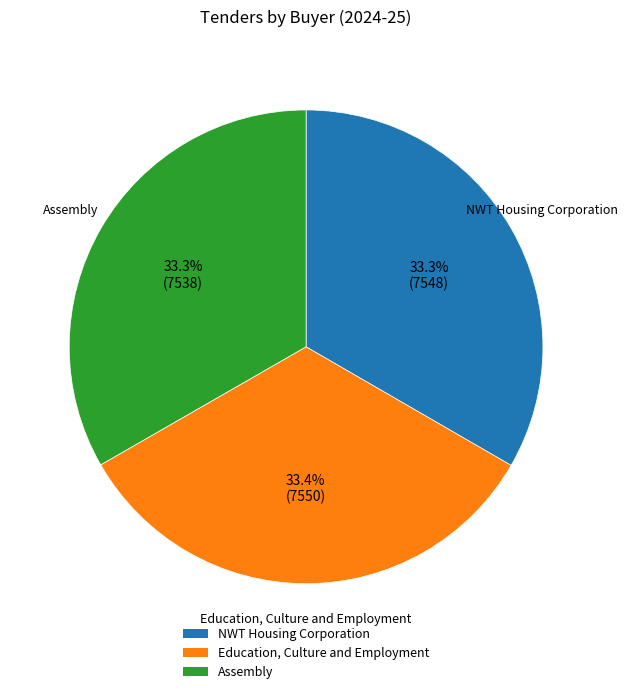

True or false: Education, Culture and Employment accounts for 41% of the total.

False